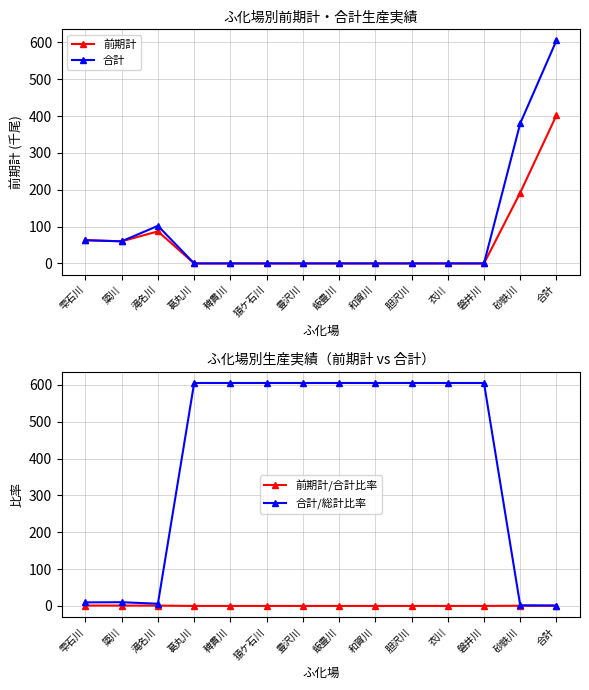

What is the difference between the maximum and second lowest values in the 合計/総計比率 series?

603.4